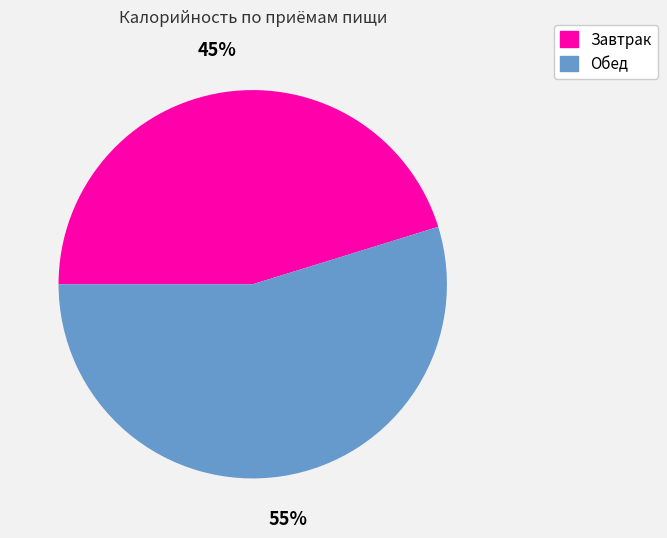

To the nearest percent, what is the difference between the largest and smallest slice percentages?

10%